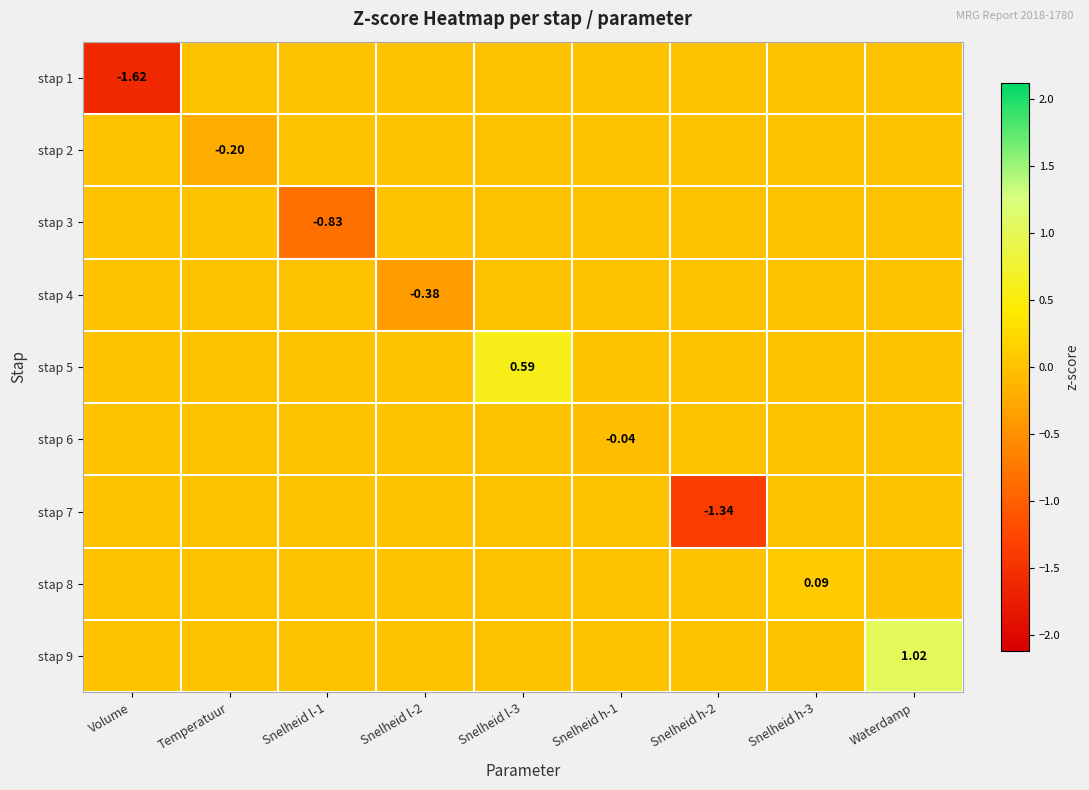

At which category is the sum across all series the highest?

Waterdamp